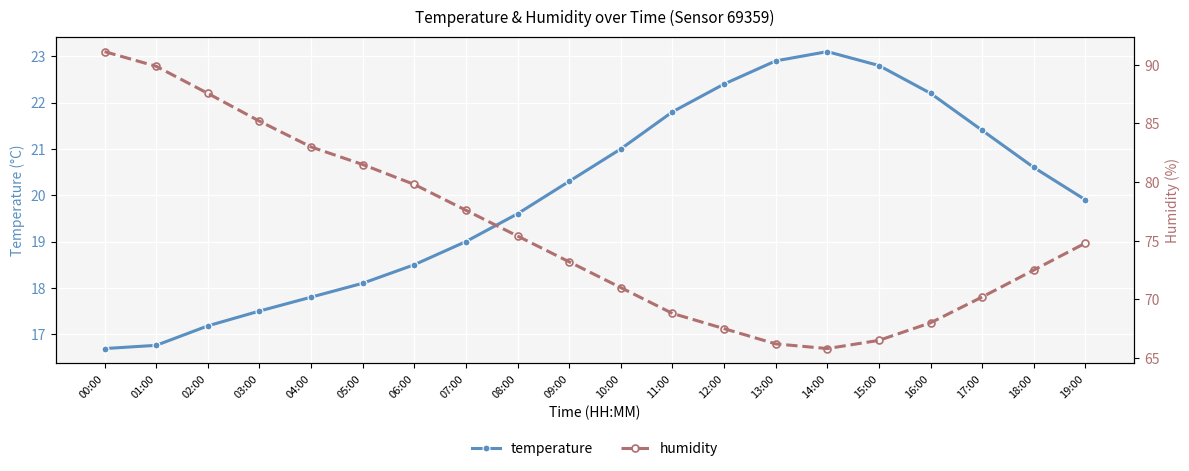

True or false: temperature and humidity intersect in this chart.

False